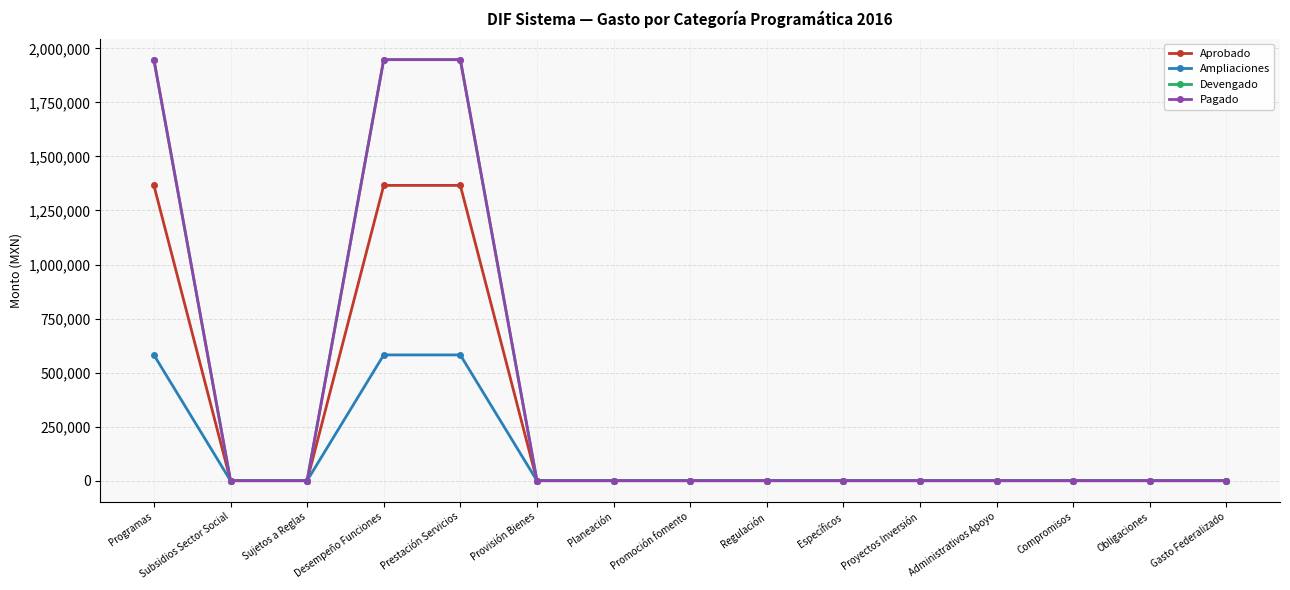

At which label does Aprobado reach its peak?

Programas